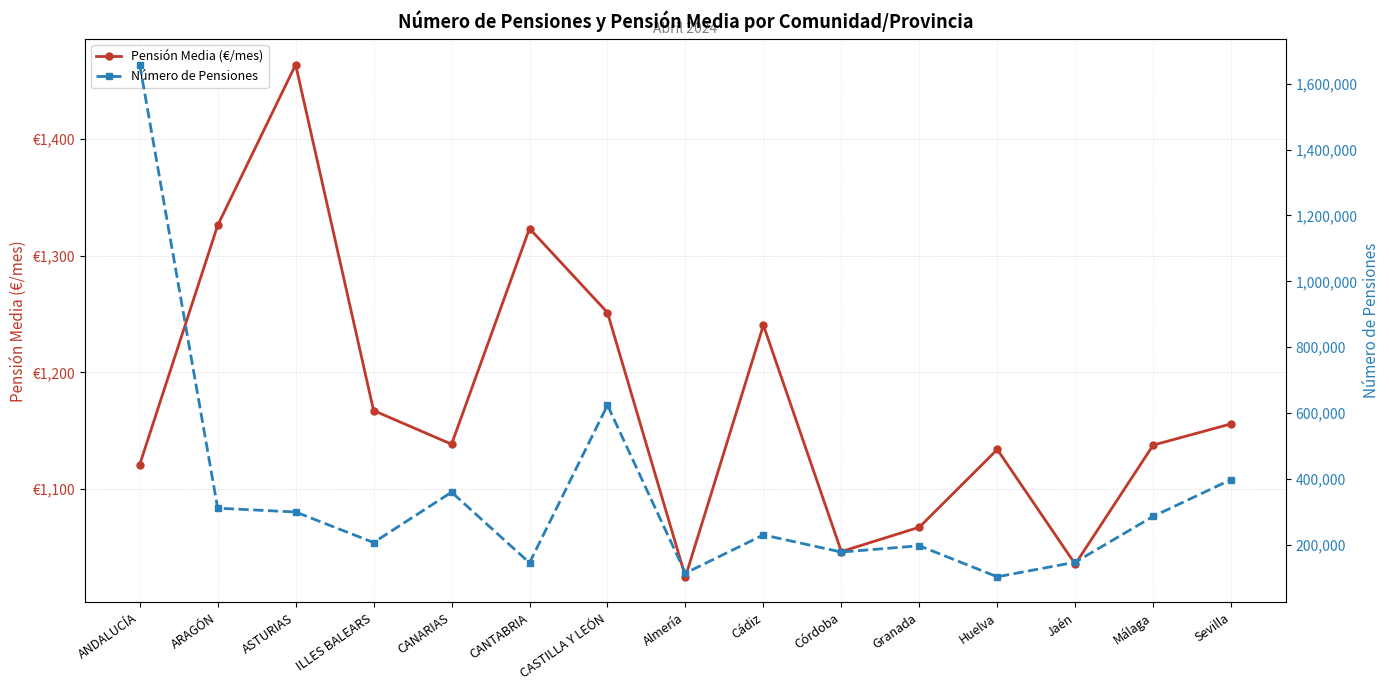

What is the difference between the highest and lowest values at Granada?

196554.6